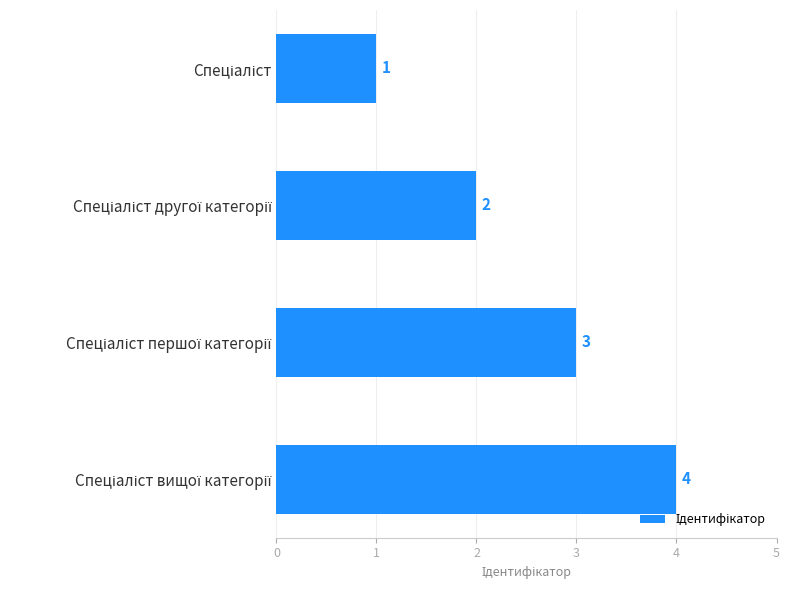

What is the value of the 3rd bar from the top?

3